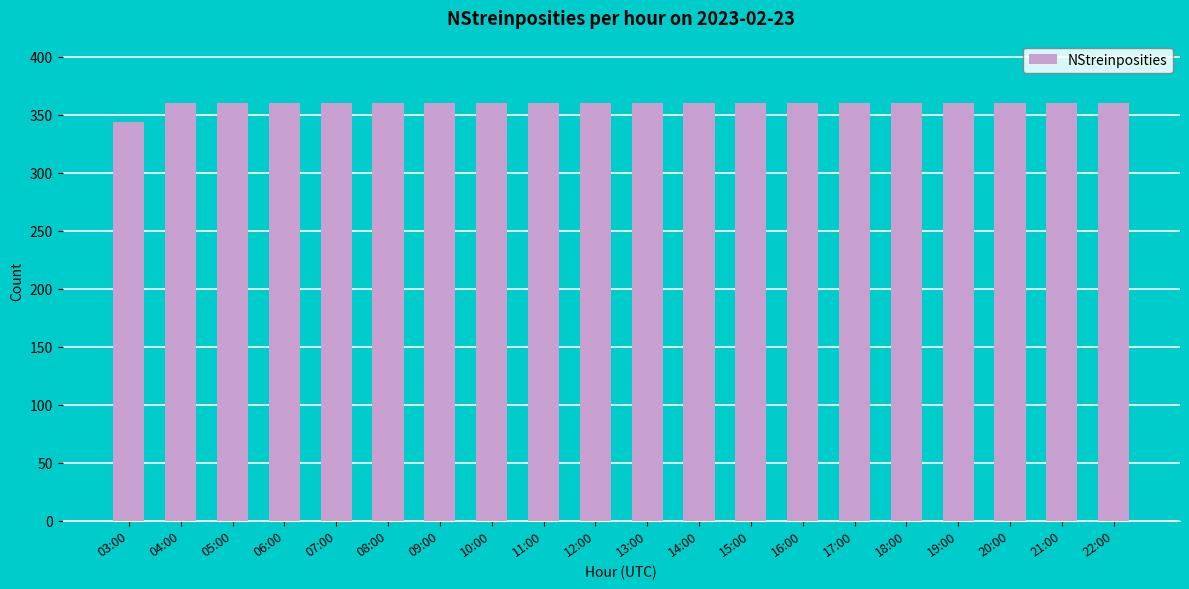

What is the approximate value at 17:00, to the nearest 10?

360